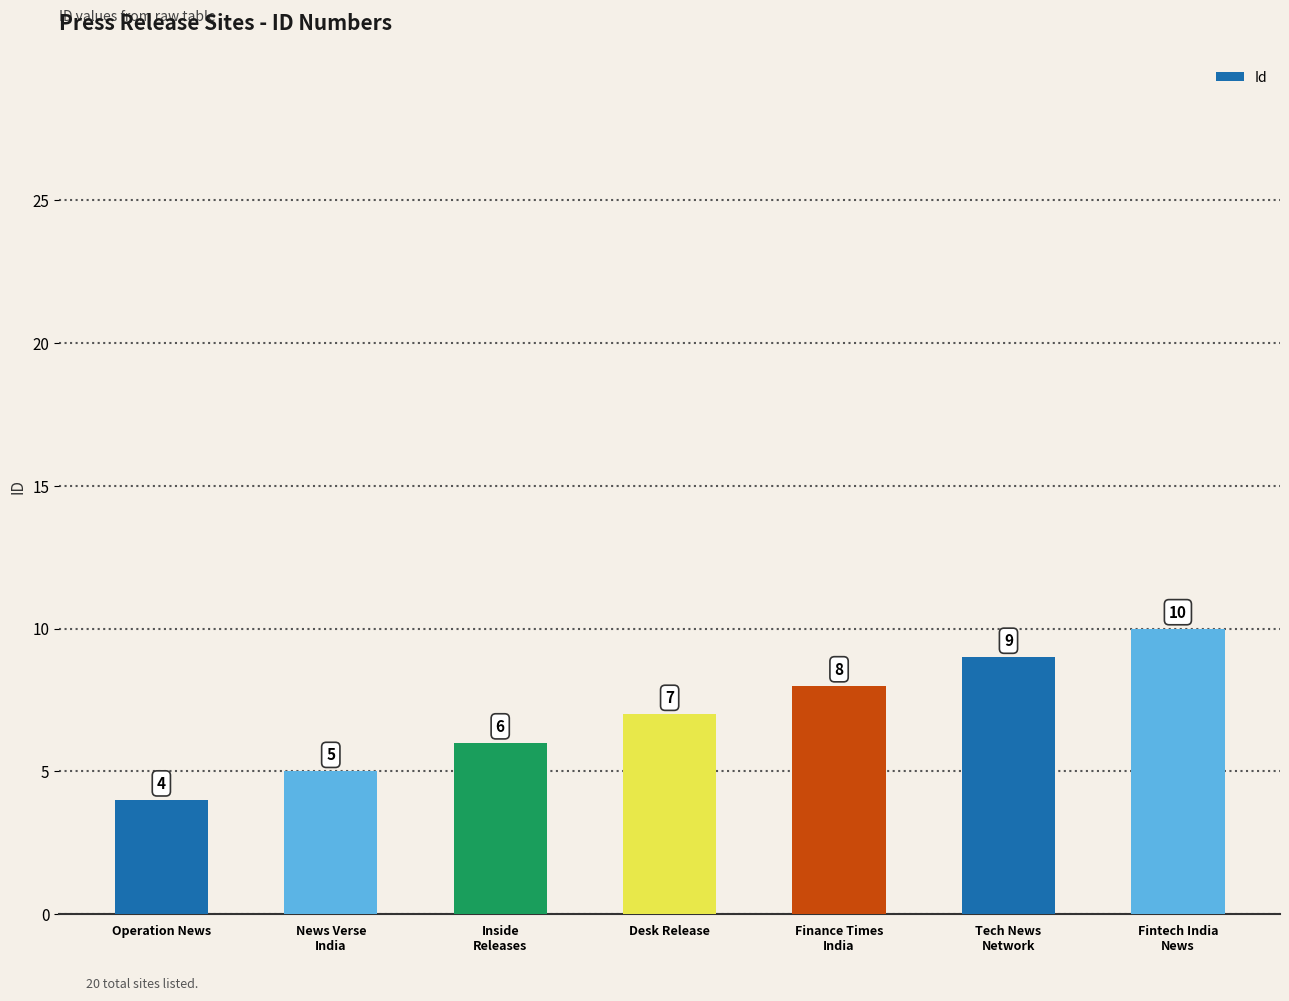

What is the change in value from News Verse
India to Inside
Releases?

+1